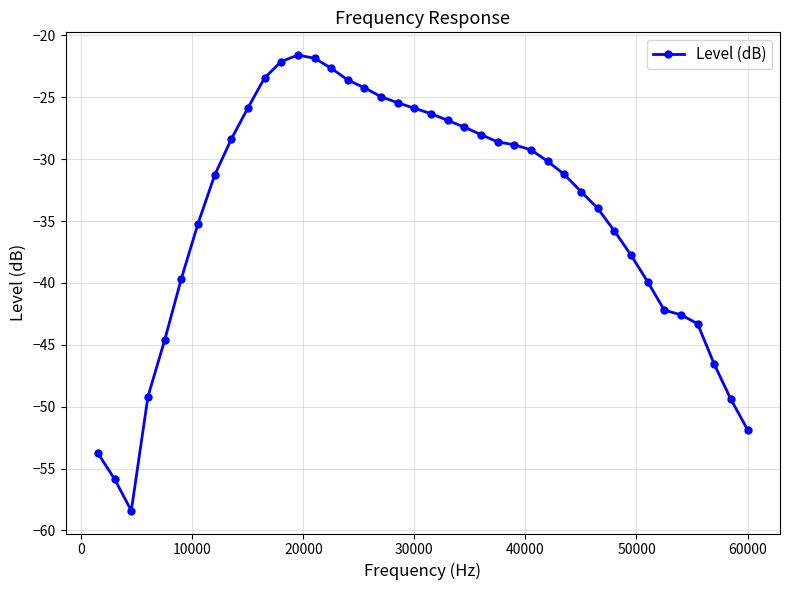

What is the difference between the maximum and second lowest values?

34.3